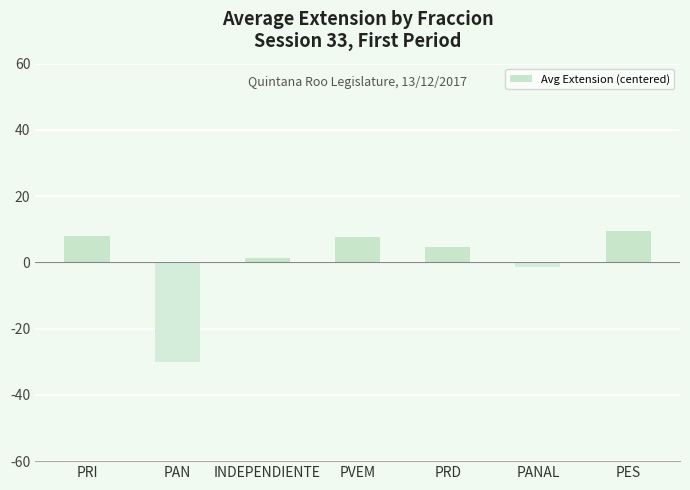

How many series are shown in this chart?

1